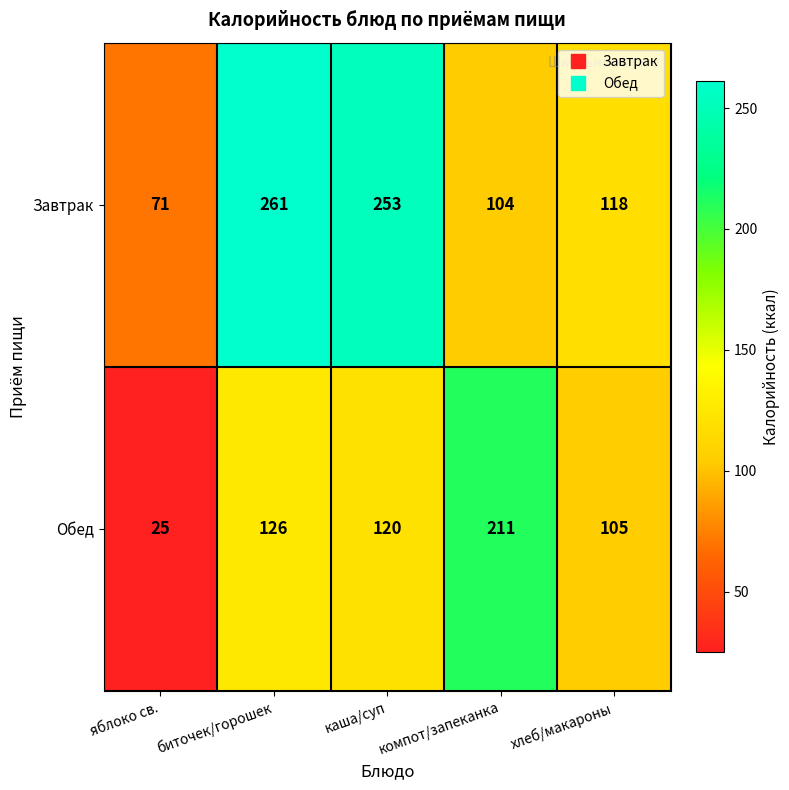

What is the maximum value shown in the chart?

261